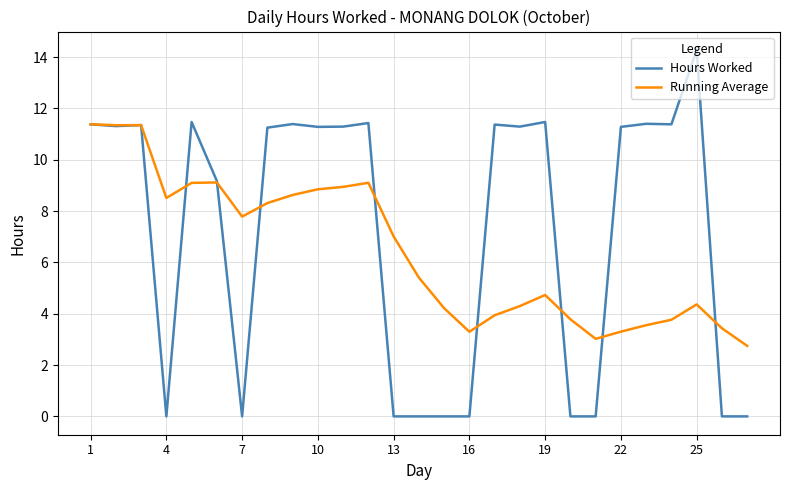

How many distinct data groups are displayed?

2